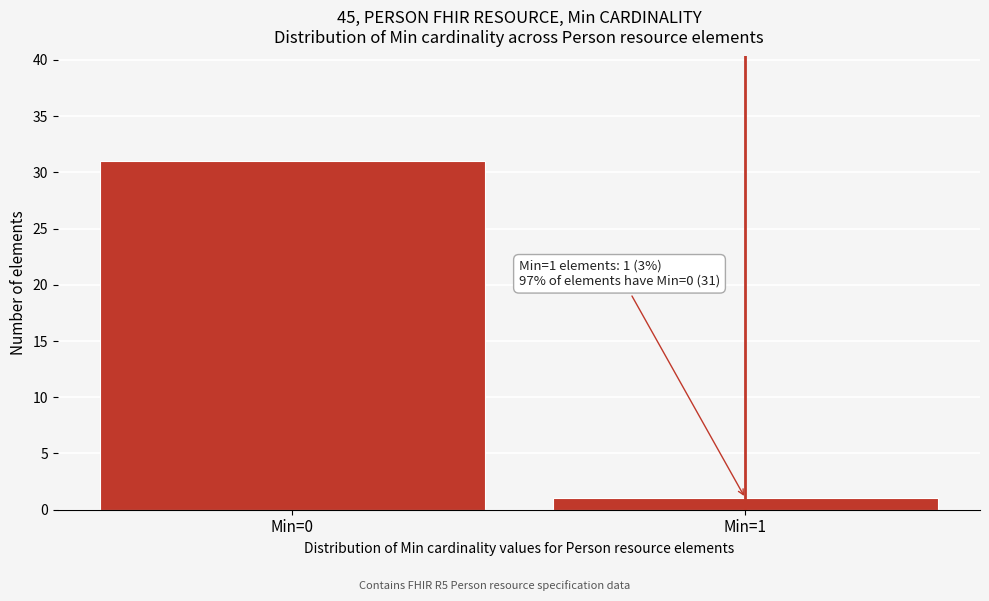

Reading left to right, transcribe all the data shown in this chart.

Min=0=31	Min=1=1